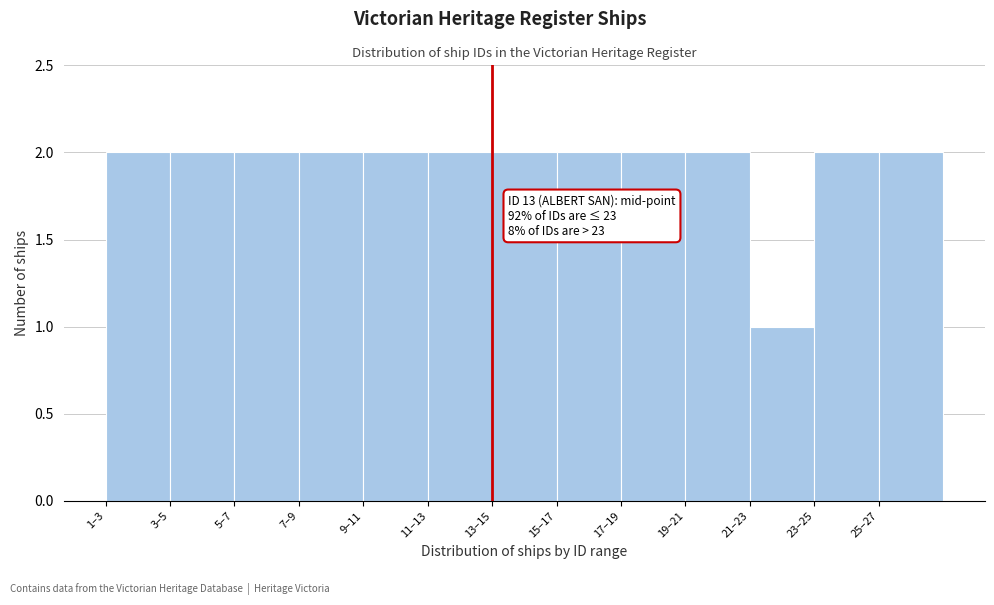

Reading left to right, extract all data points from this chart.

2	2	2	2	2	2	2	2	2	2	1	2	2